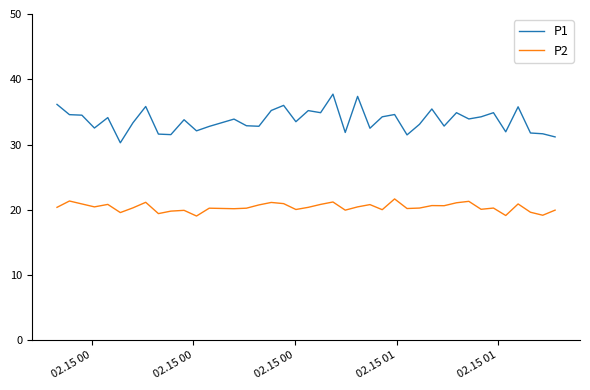

What is the highest value of the P1 series?

37.7